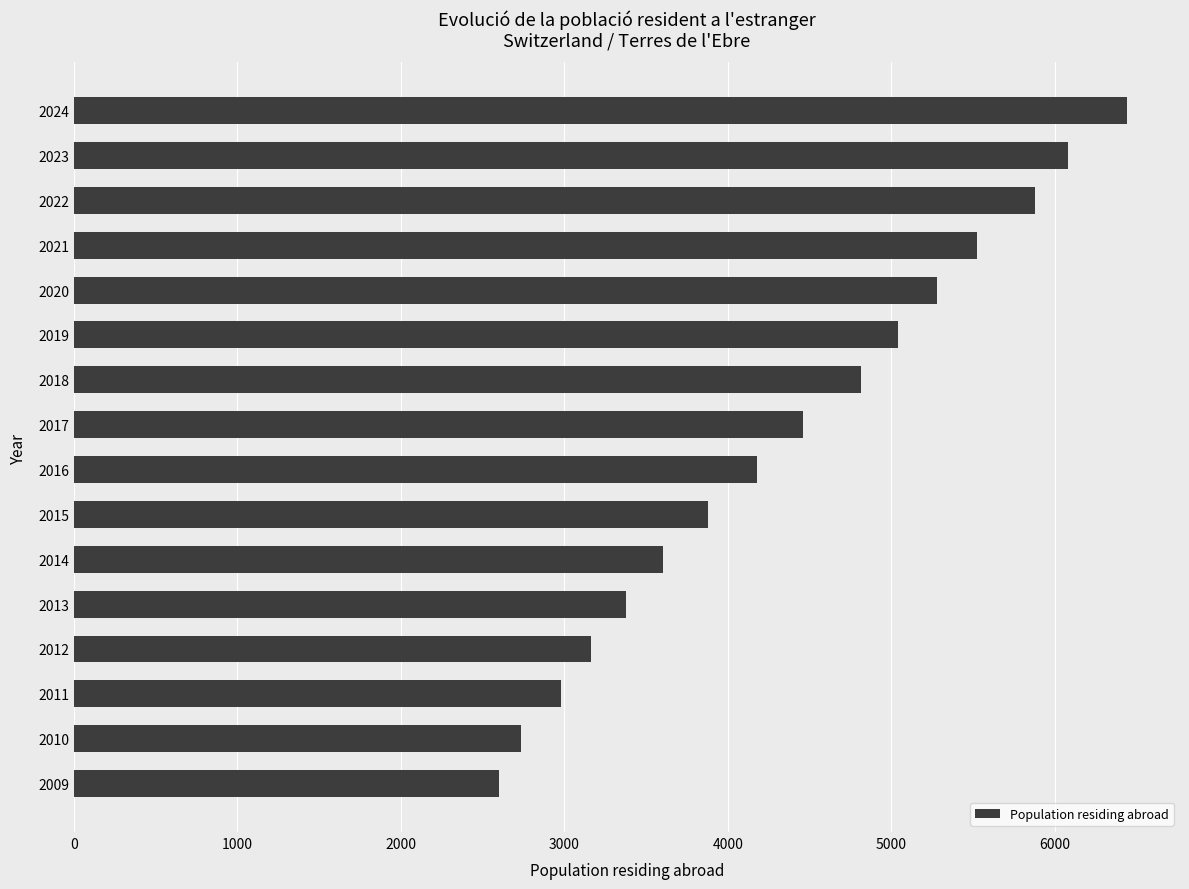

Approximately how many times larger is the value at 2020 compared to 2010?

1.9